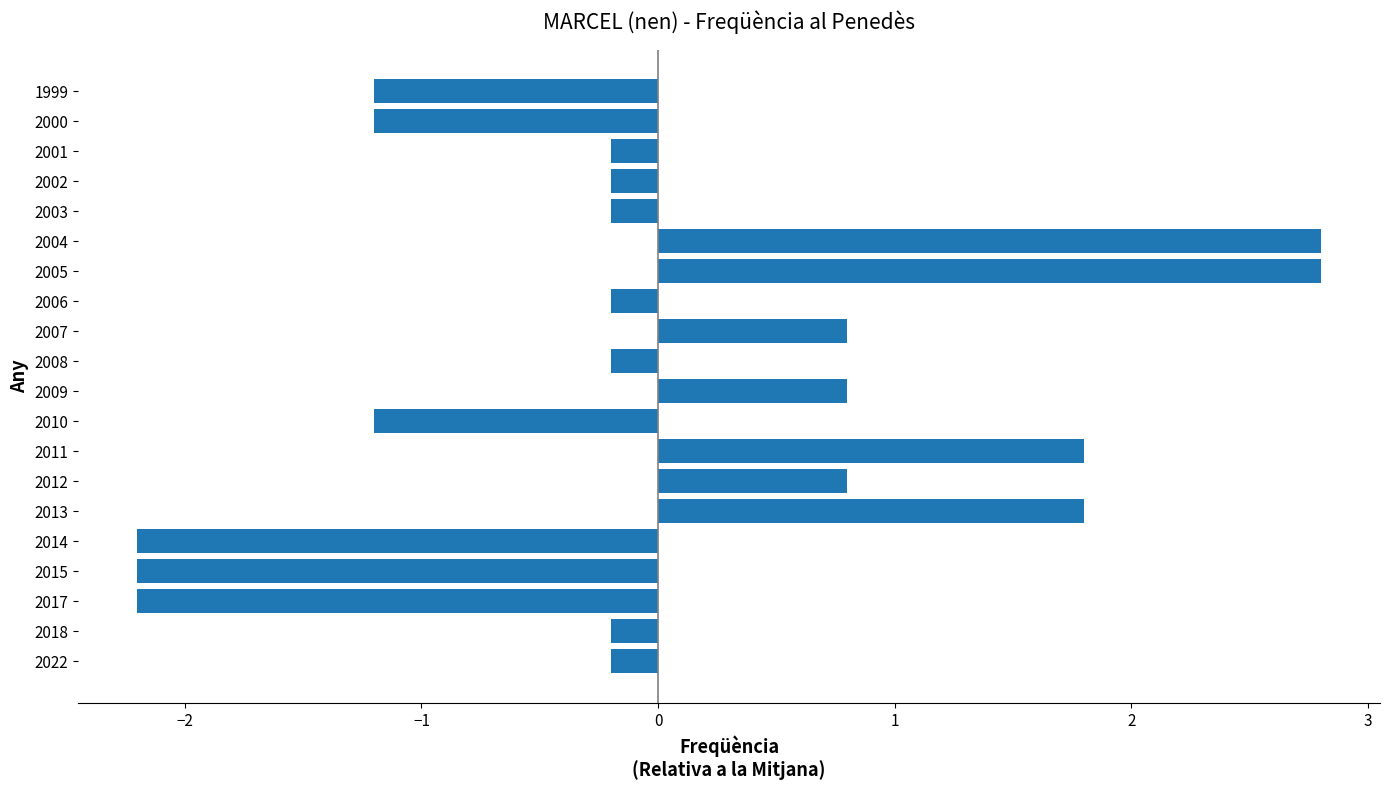

What is the difference between the second highest and minimum values?

5.0